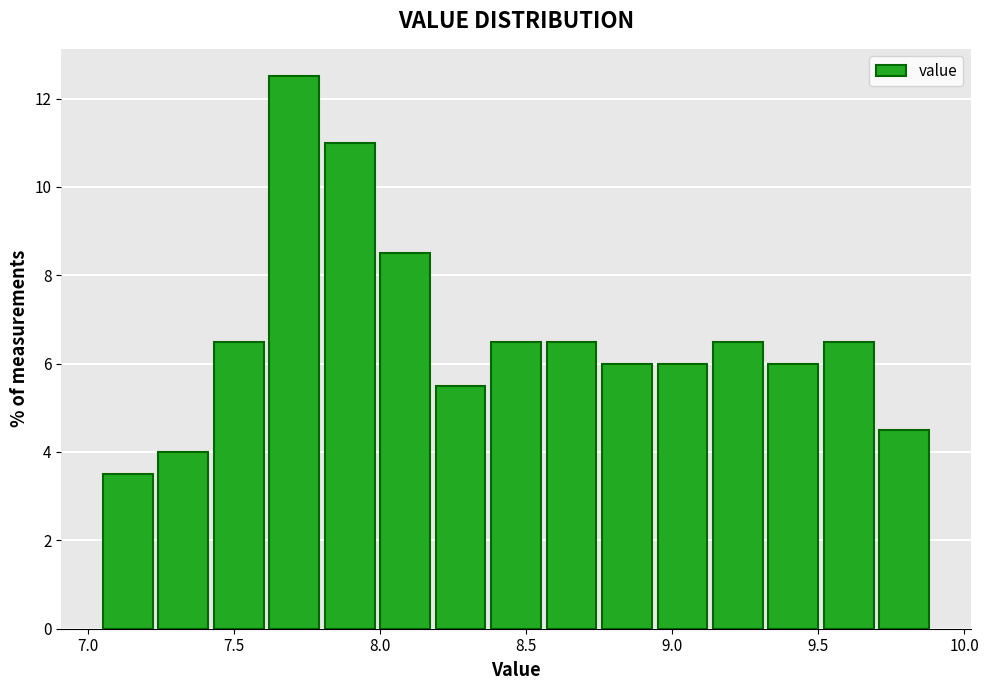

Read against the x-axis, roughly where is the centre of the tallest bar?

7.70